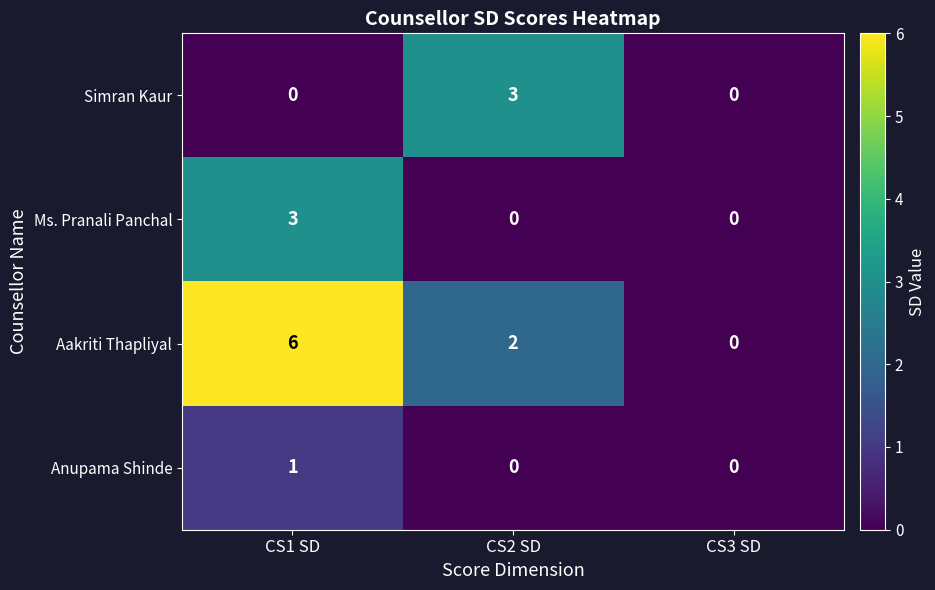

Reading left to right, extract all data points from this chart.

Simran Kaur: CS1 SD=0	CS2 SD=3	CS3 SD=0
Ms. Pranali Panchal: CS1 SD=3	CS2 SD=0	CS3 SD=0
Aakriti Thapliyal: CS1 SD=6	CS2 SD=2	CS3 SD=0
Anupama Shinde: CS1 SD=1	CS2 SD=0	CS3 SD=0